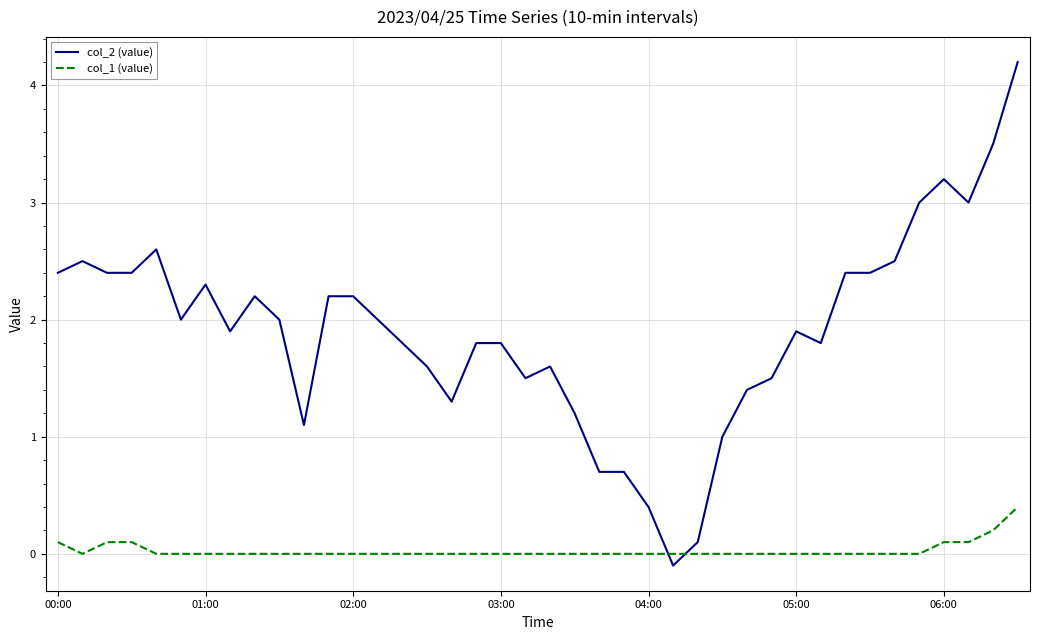

What is the highest value of the col_1 (value) series?

0.4